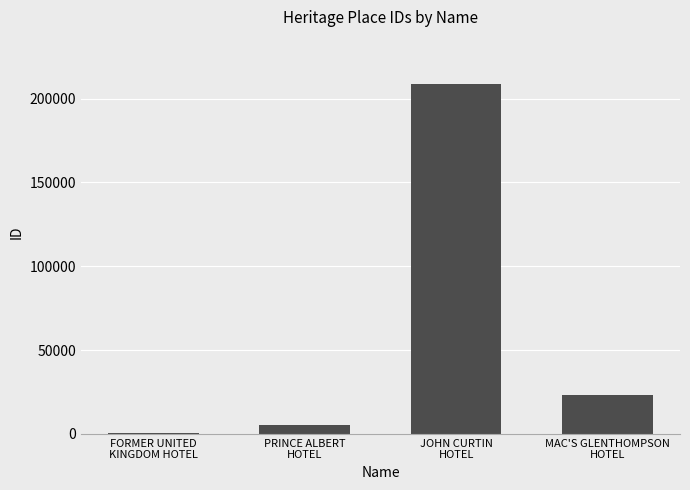

True or false: the data shows 23394 at MAC'S GLENTHOMPSON
HOTEL.

True